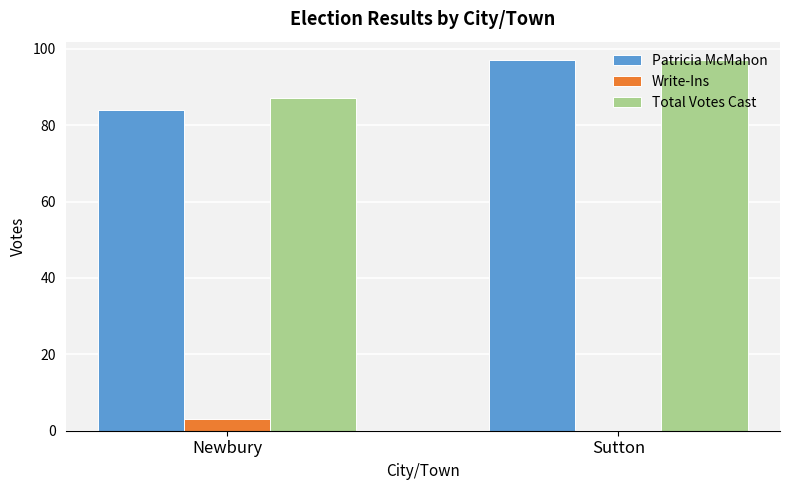

The value of Total Votes Cast at Newbury is 56. True or false?

False